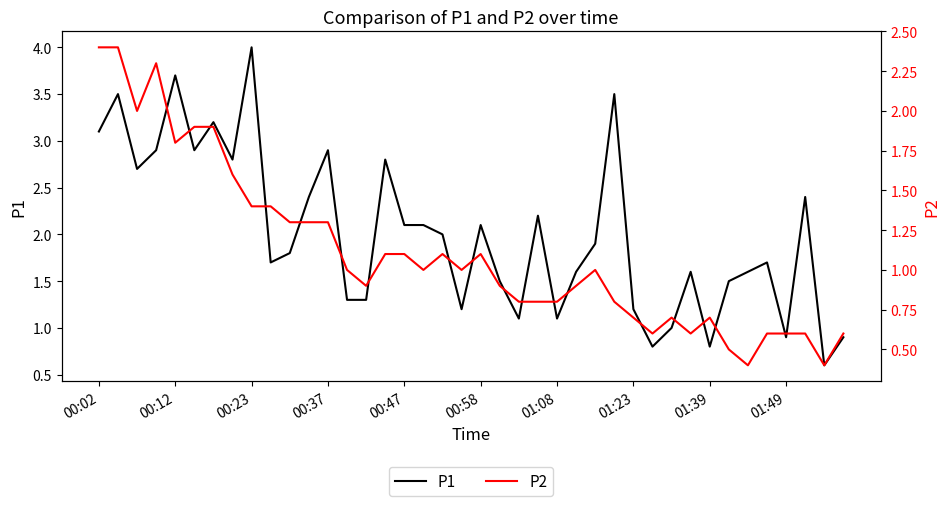

What is the minimum value for P1?

0.6